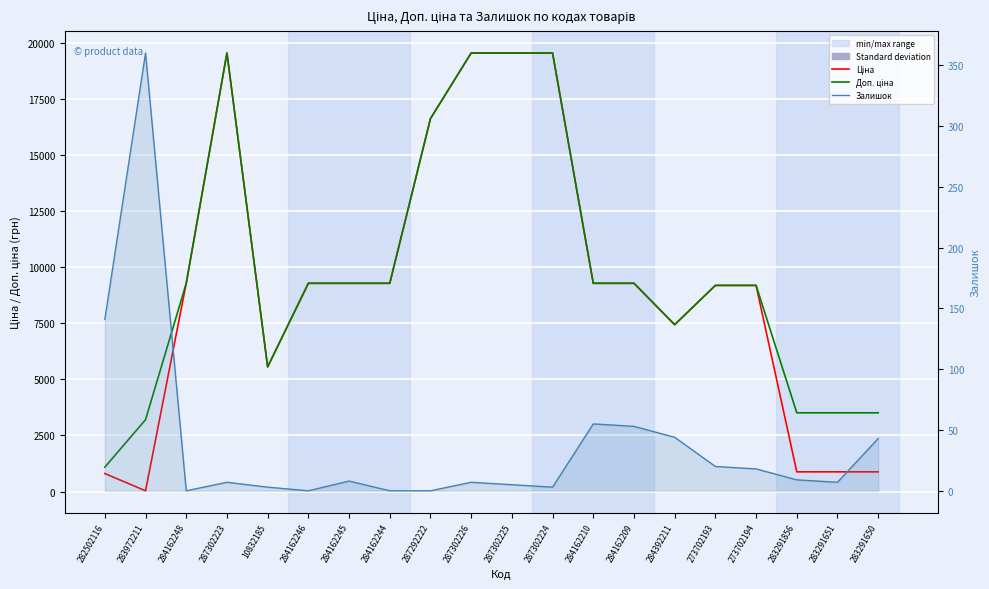

Is it true that Ціна equals 2994.6 at 284162245?

False